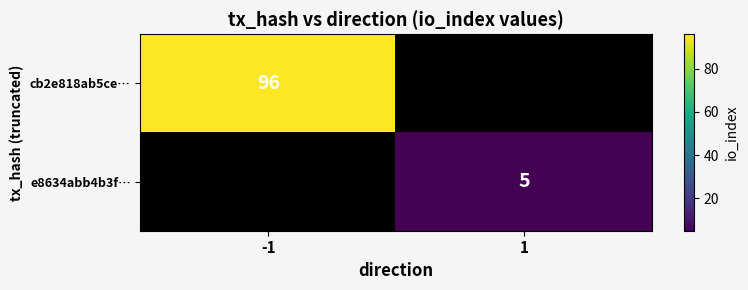

What is the maximum value shown in the chart?

96